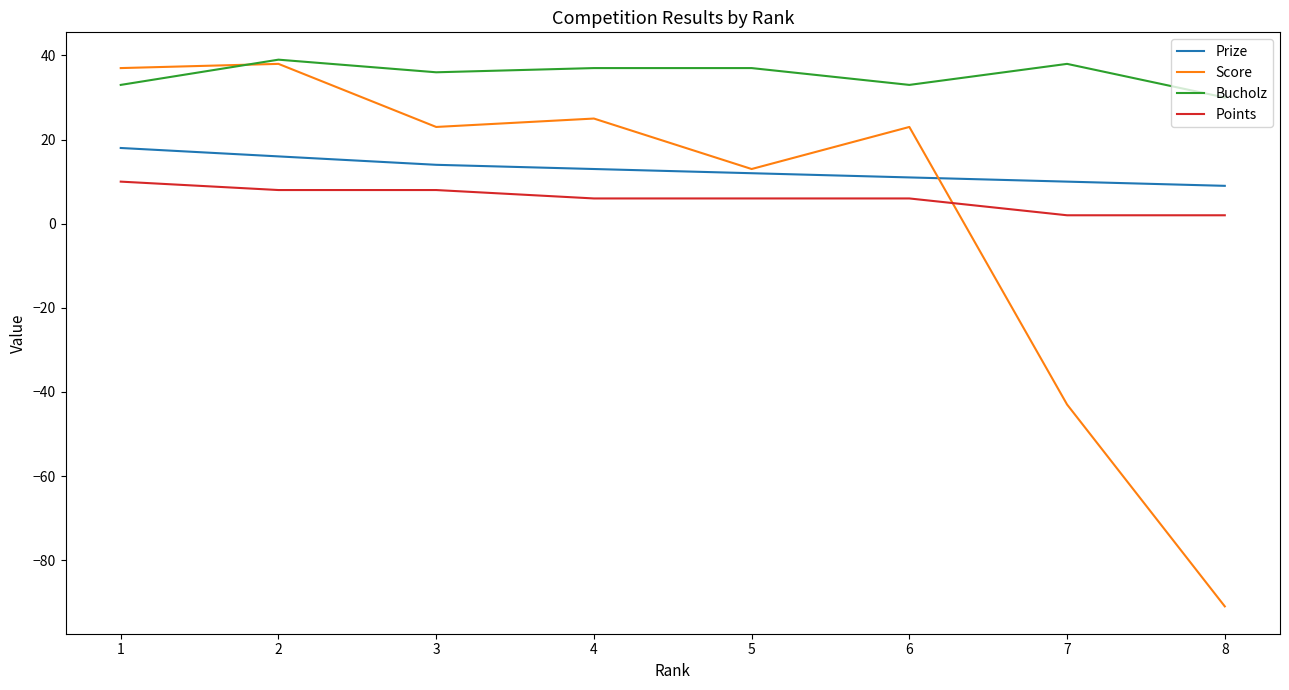

True or false: Prize and Points cross at least once.

False